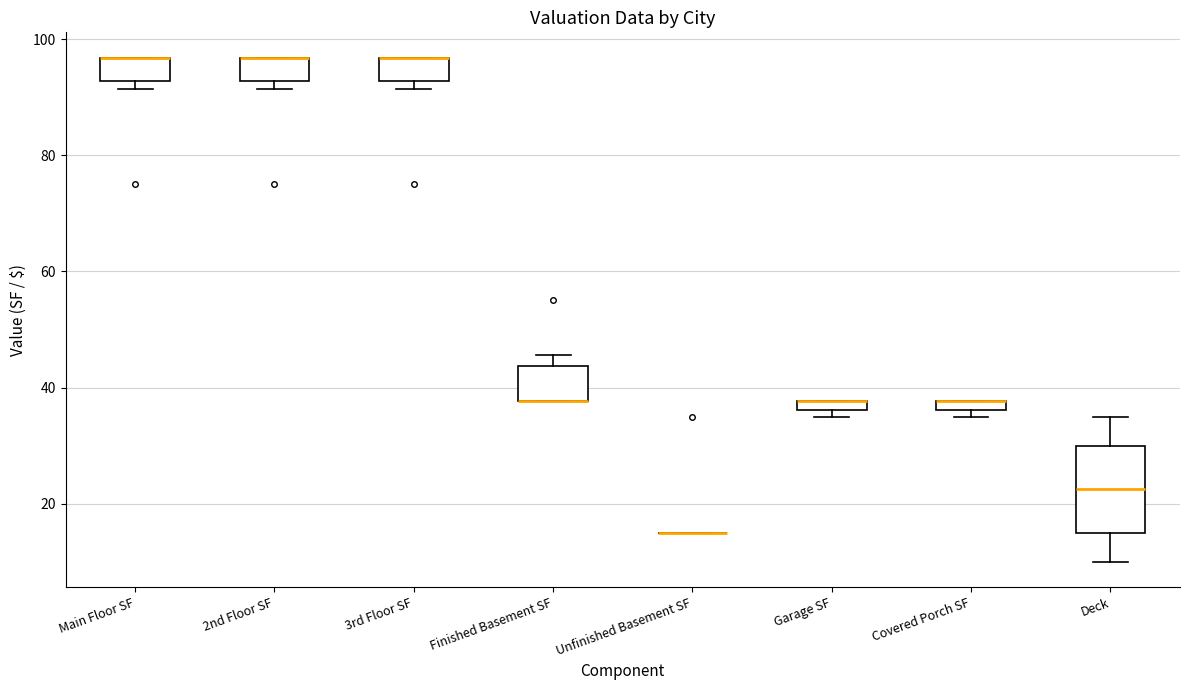

Comparing the boxes themselves (not the whiskers), which one is the tallest?

Deck